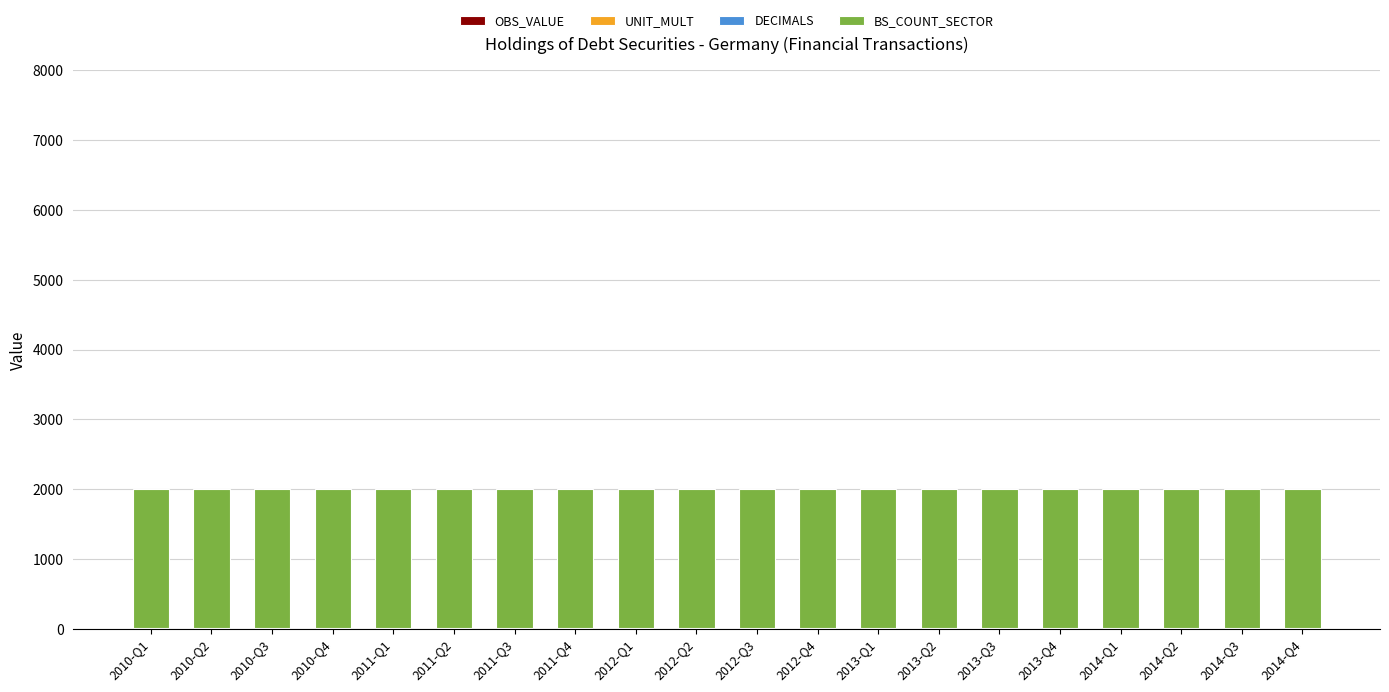

List the series in order of their peak value, lowest first.

OBS_VALUE, DECIMALS, UNIT_MULT, BS_COUNT_SECTOR